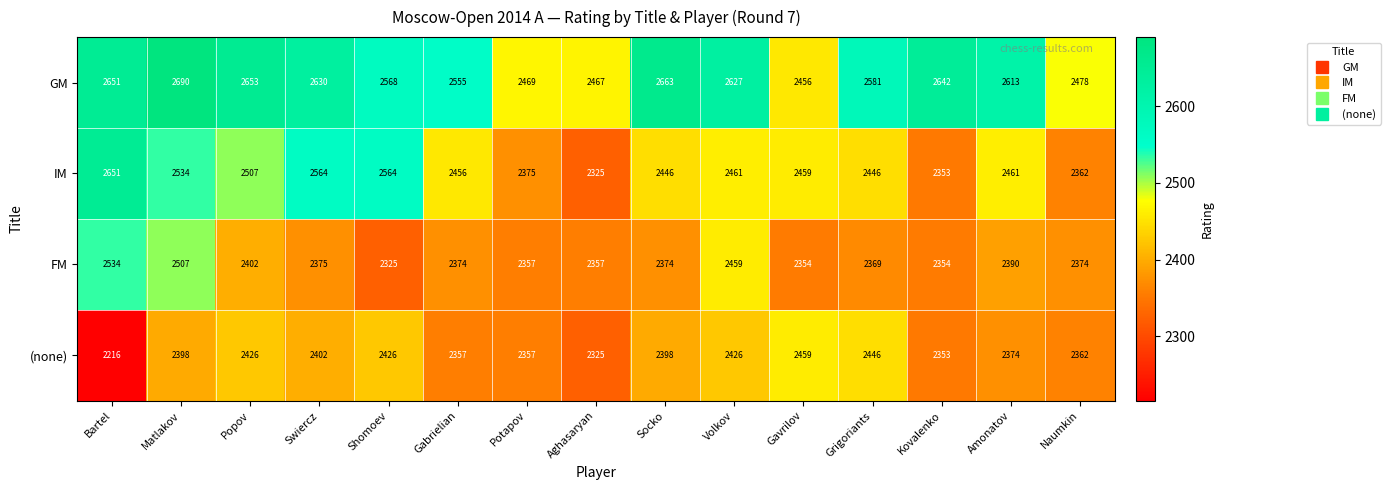

What is the minimum value shown in the chart?

2216